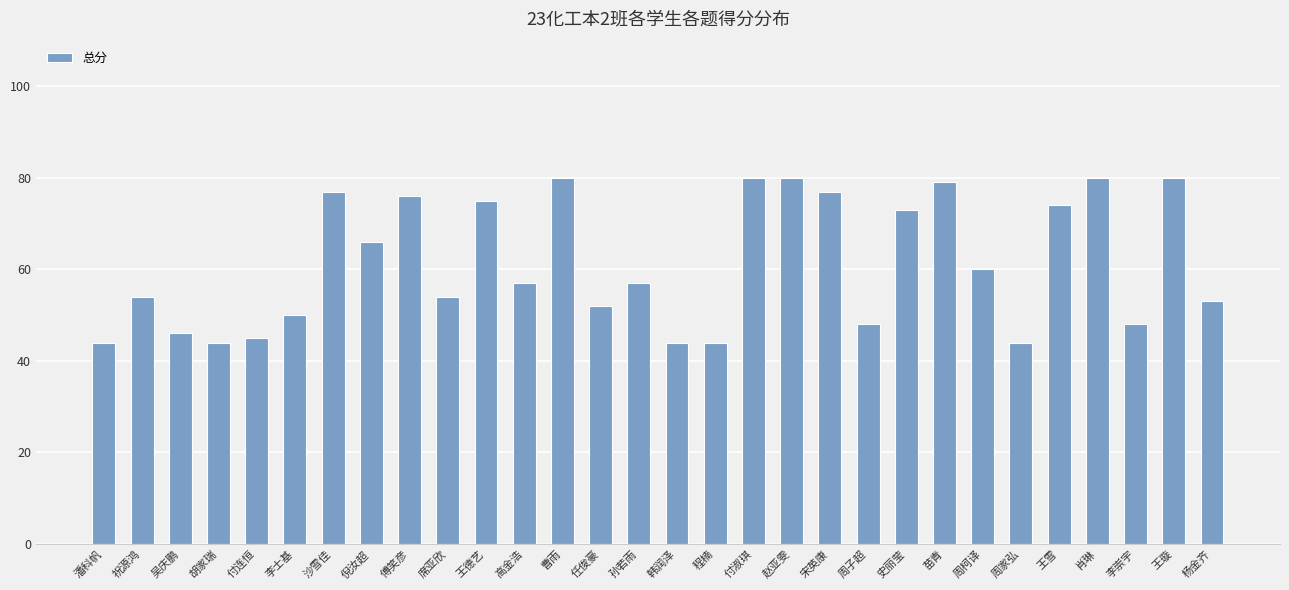

Reading right to left, list all the values displayed in this chart.

杨金齐=53	王璇=80	李崇宇=48	肖琳=80	王雪=74	周家弘=44	周柯译=60	苗青=79	史丽莹=73	周子超=48	宋英康=77	赵亚雯=80	付淑琪=80	程楠=44	韩润泽=44	孙若雨=57	任俊豪=52	曹雨=80	高金浩=57	王德艺=75	席亚欣=54	傅笑彦=76	倪汝超=66	沙雪佳=77	李士基=50	付连恒=45	胡家瑞=44	吴庆鹏=46	祝源鸿=54	潘科帆=44